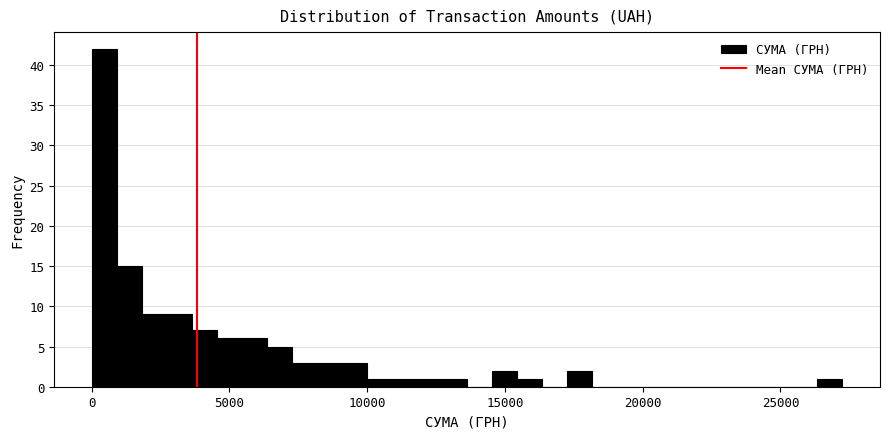

Read against the x-axis, roughly where is the centre of the tallest bar?

500